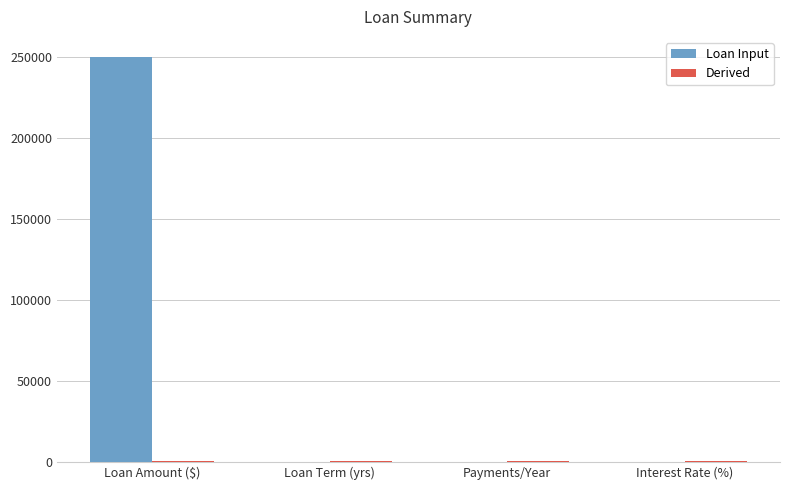

Between Loan Amount ($) and Loan Term (yrs), which series saw the biggest shift?

Loan Input